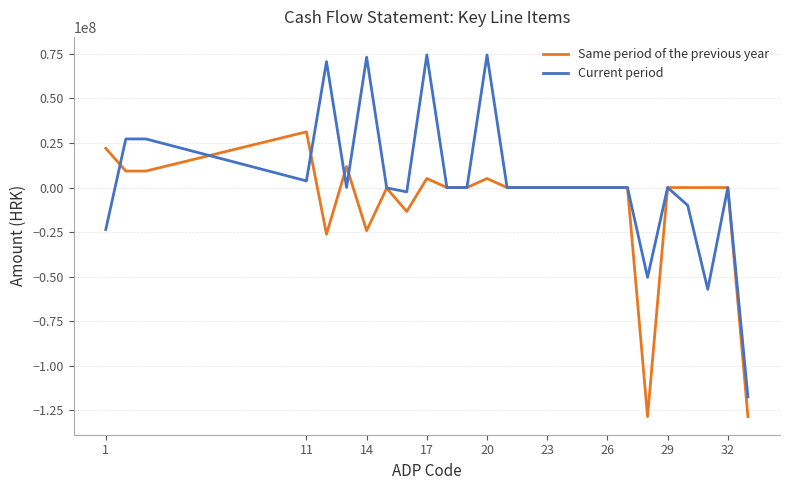

How many distinct data groups are displayed?

2